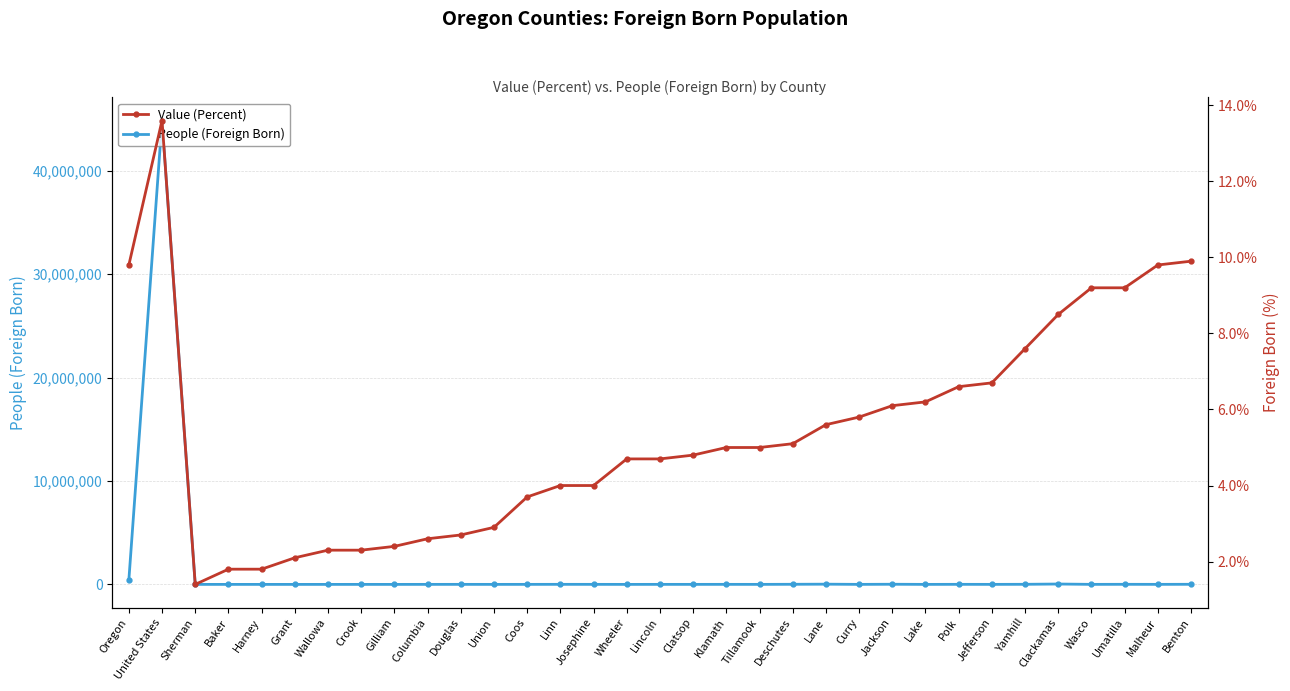

What is the smallest value displayed?

1.4